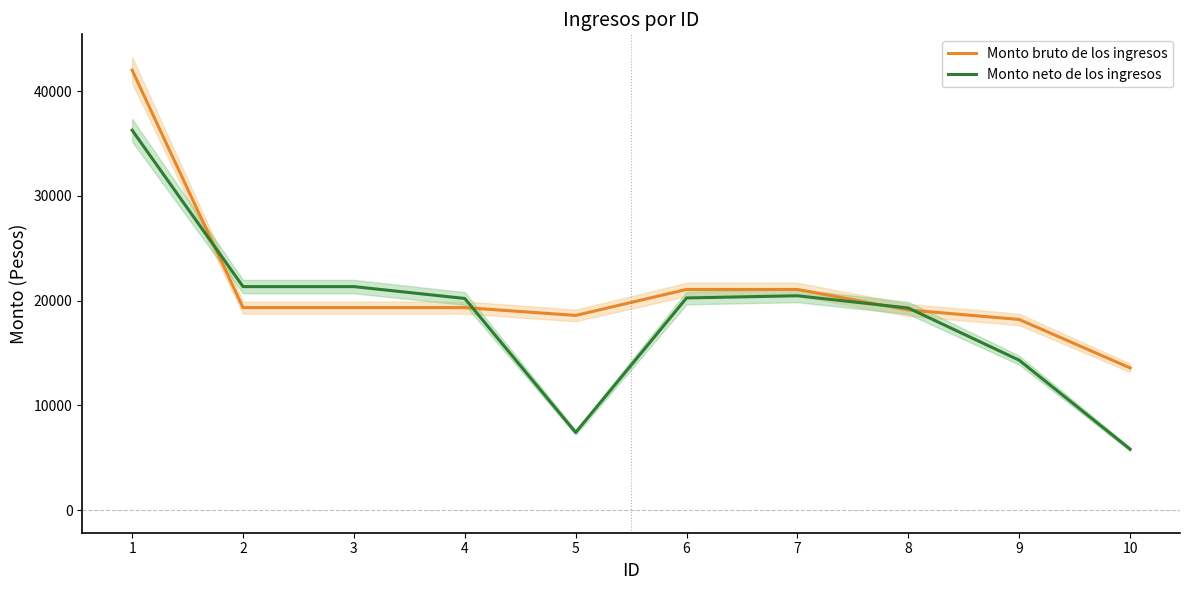

How many times do Monto bruto de los ingresos and Monto neto de los ingresos cross each other?

4